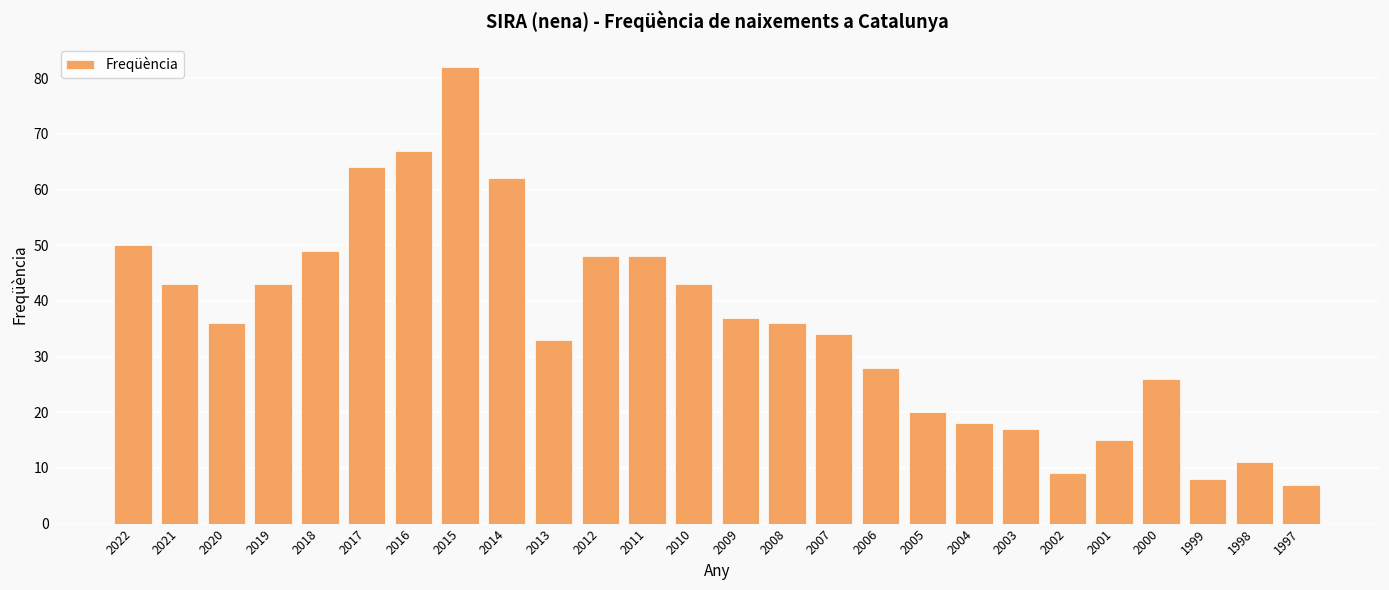

What is the maximum value shown in the chart?

82